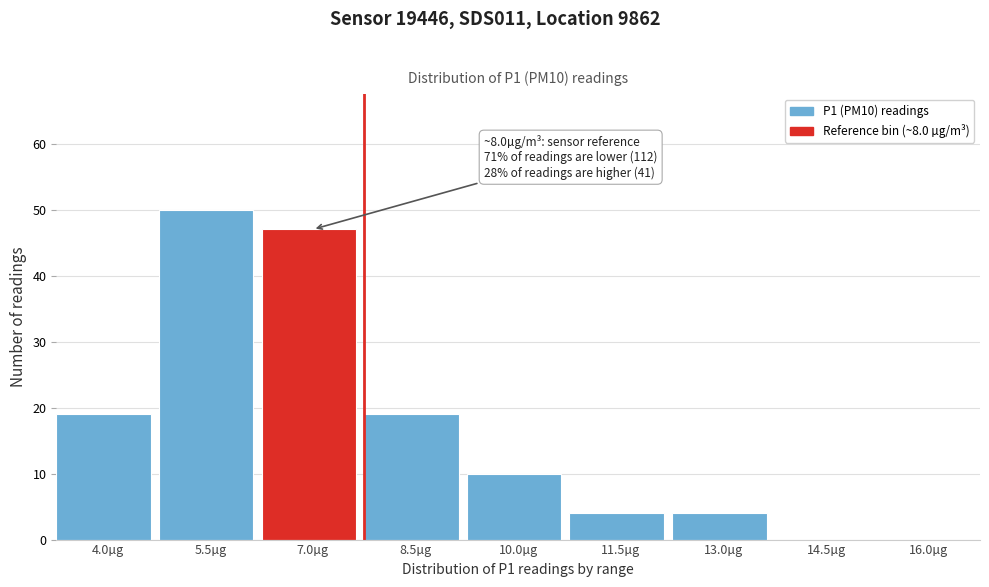

Reading left to right, transcribe all the data shown in this chart.

4.0µg=19	5.5µg=50	7.0µg=47	8.5µg=19	10.0µg=10	11.5µg=4	13.0µg=4	14.5µg=0	16.0µg=0